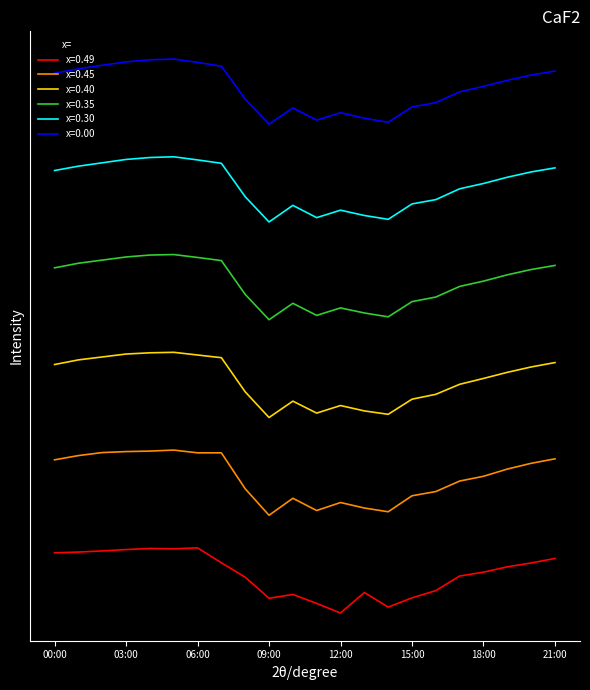

Does the chart display data point markers on the line(s)?

No